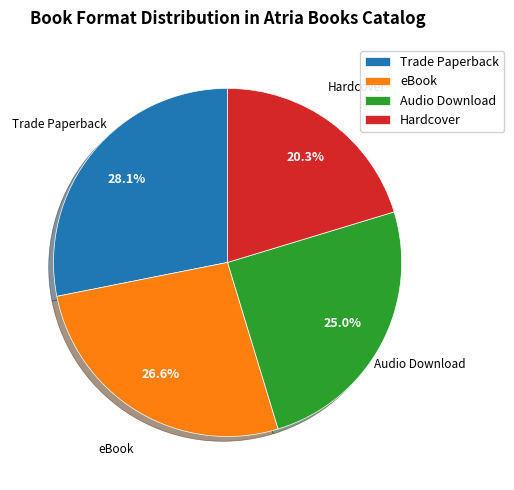

What percentage is the Audio Download slice, to the nearest percent?

25%